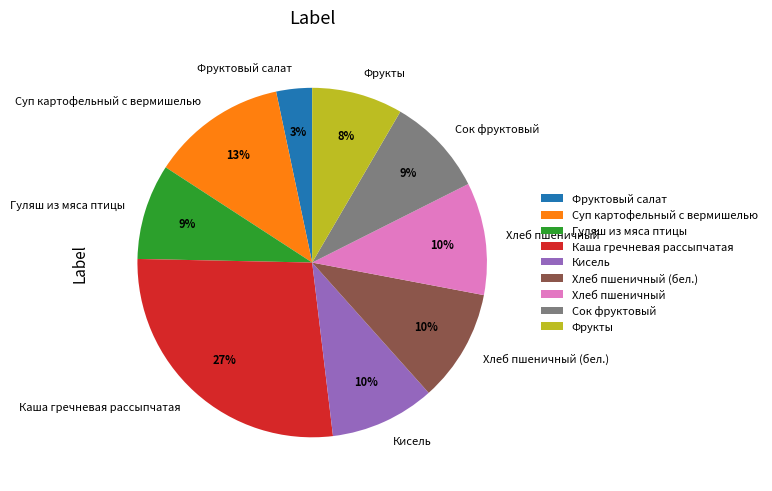

What is the ratio of the value at Кисель to the value at Каша гречневая рассыпчатая?

0.4